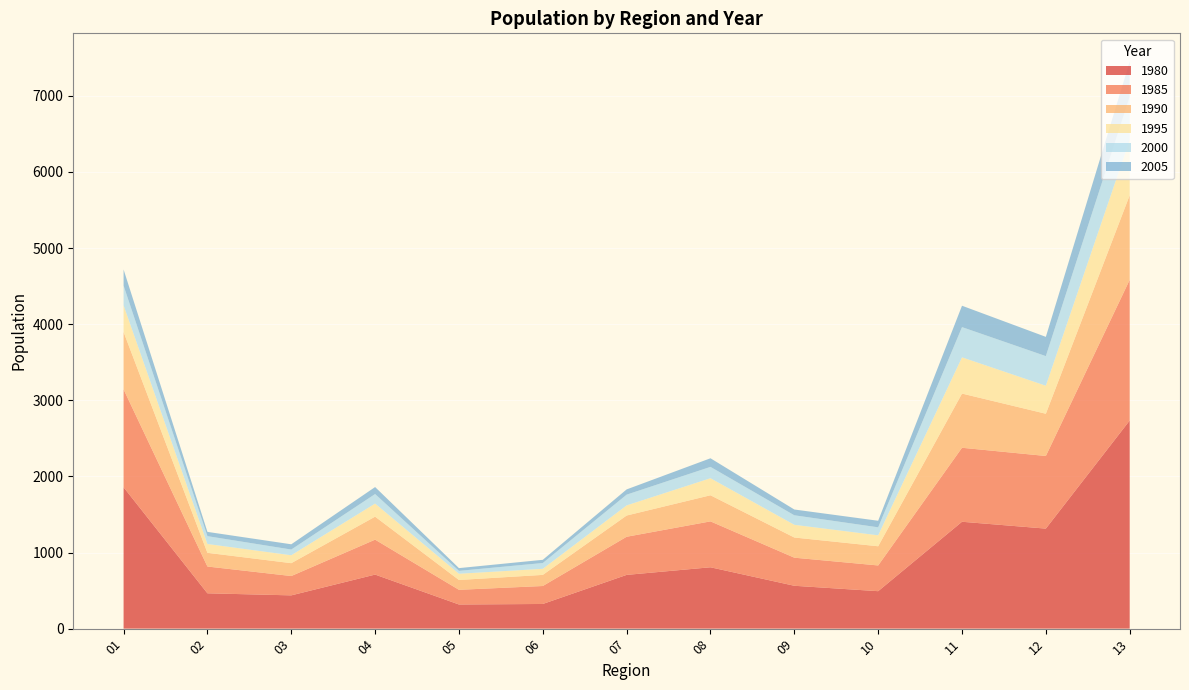

Reading left to right, what are all the values shown in this chart?

1980: 1857	464	437	710	317	324	706	806	563	492	1404	1314	2734
1985: 1286	352	254	459	193	236	501	603	369	338	972	954	1848
1990: 754	180	169	302	129	146	279	343	265	252	712	555	1111
1995: 350	116	104	172	82	80	133	224	167	144	476	368	728
2000: 259	103	75	125	38	76	141	149	125	105	397	389	566
2005: 212	56	69	92	36	42	69	113	76	86	281	253	461